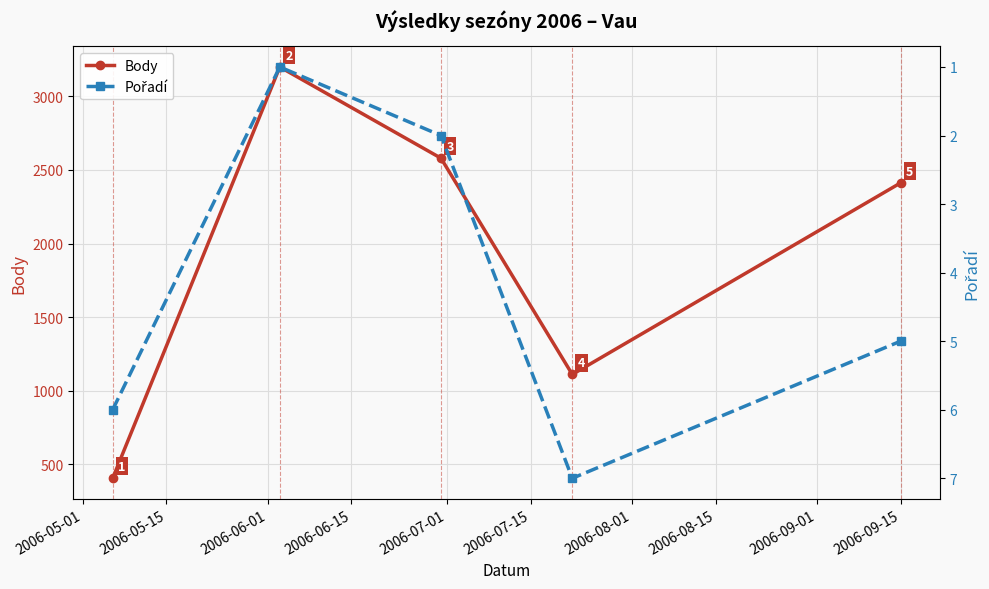

Which series has the largest total across all categories?

Body